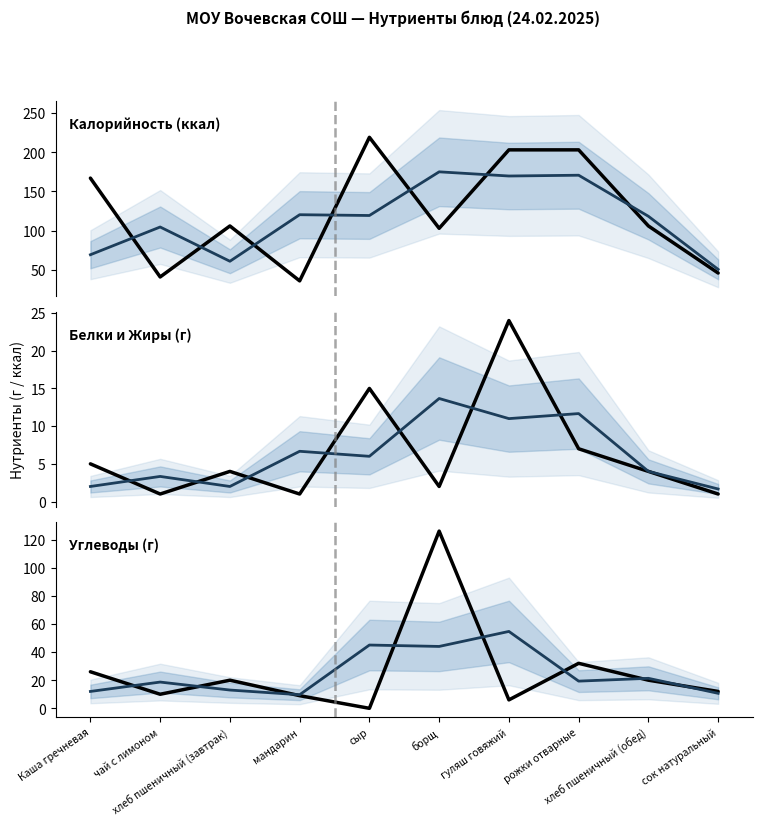

Reading right to left, extract all data points from this chart.

Калорийность: 46.0	106.0	203.0	203.0	103.0	219.0	36.0	106.0	41.0	167.0
Калорийность (тренд): 50.7	118.3	170.7	169.7	175.0	119.3	120.3	61.0	104.7	69.3
Белки: 1.0	4.0	7.0	24.0	2.0	15.0	1.0	4.0	1.0	5.0
Белки (тренд): 1.7	4.0	11.7	11.0	13.7	6.0	6.7	2.0	3.3	2.0
Углеводы: 12.0	20.0	32.0	6.0	126.0	0.0	9.0	20.0	10.0	26.0
Углеводы (тренд): 10.7	21.3	19.3	54.7	44.0	45.0	9.7	13.0	18.7	12.0